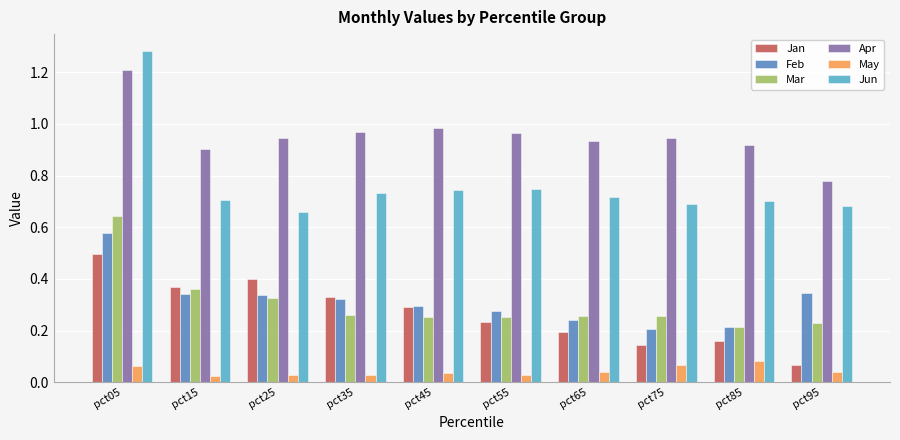

What is the sum of the Mar values at pct65 and pct85?

0.5